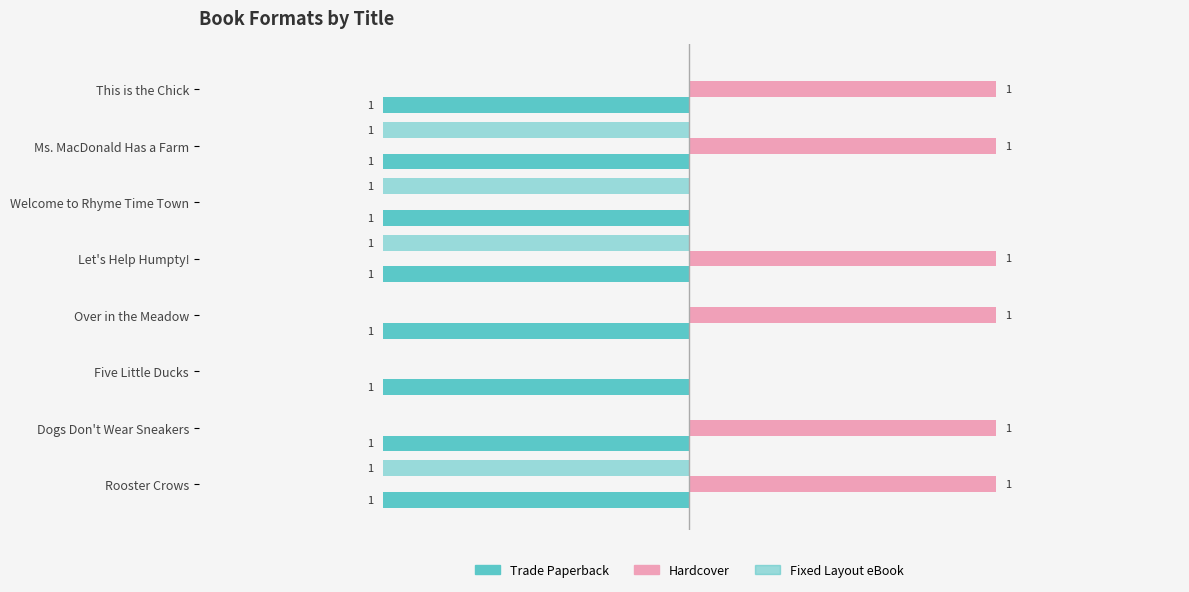

Which series has the largest range (max minus min)?

Hardcover